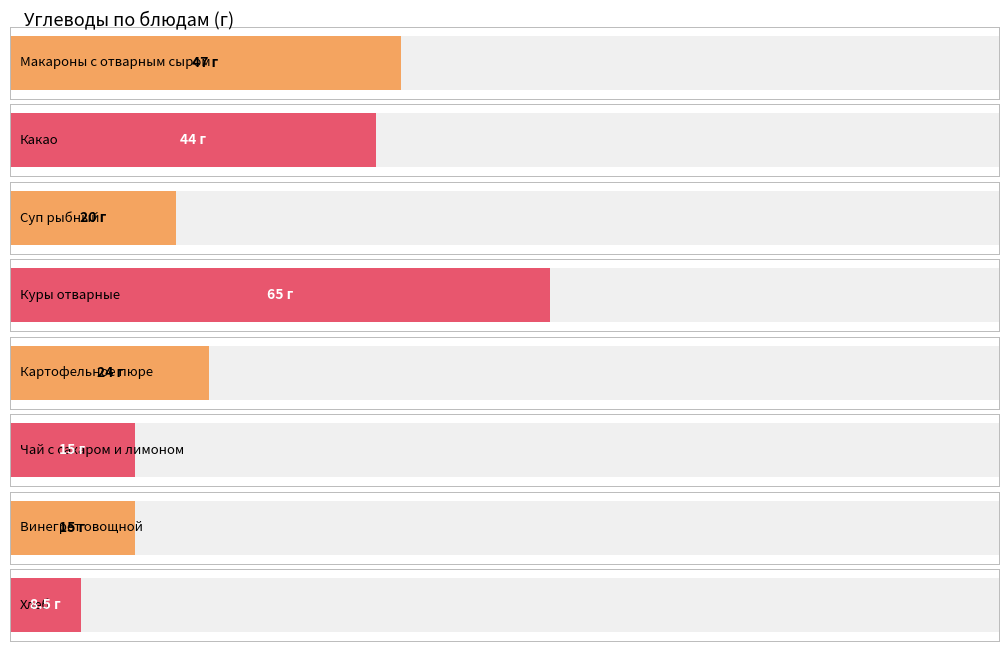

How many bars are there in total?

8